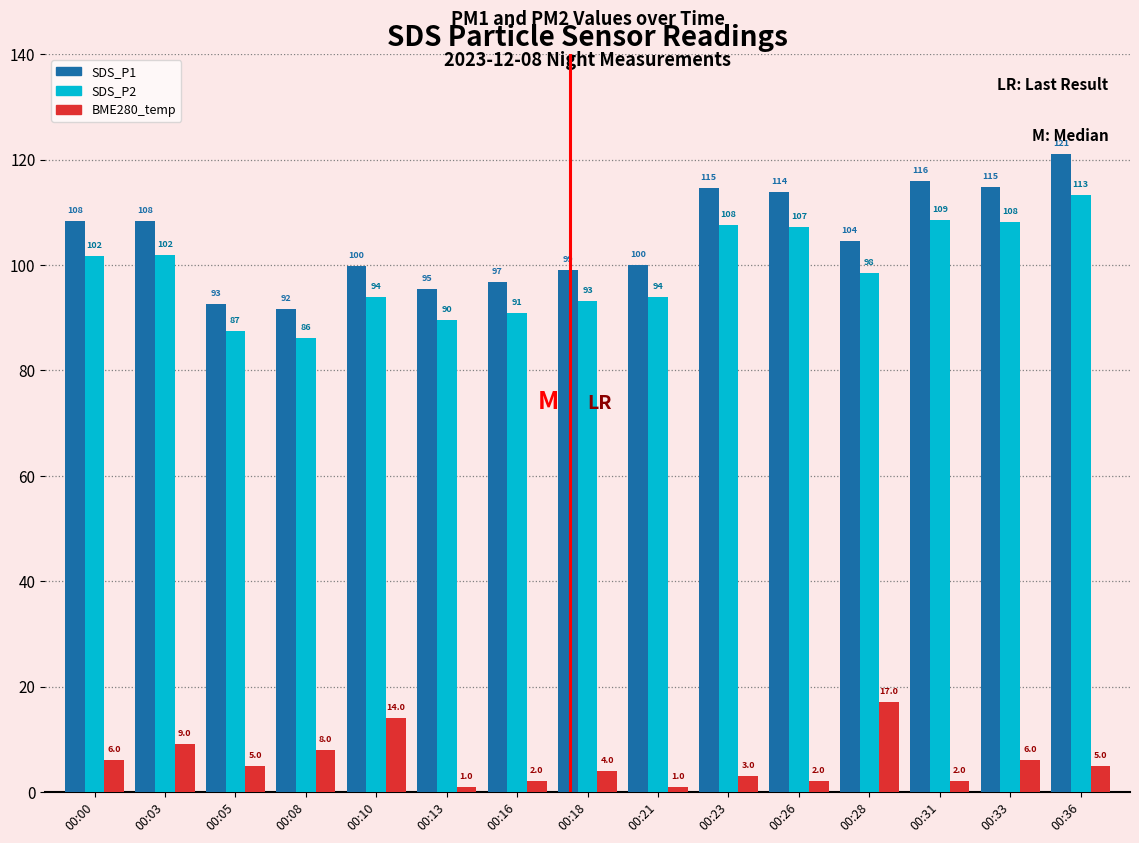

At which category is the sum across all series the highest?

00:36